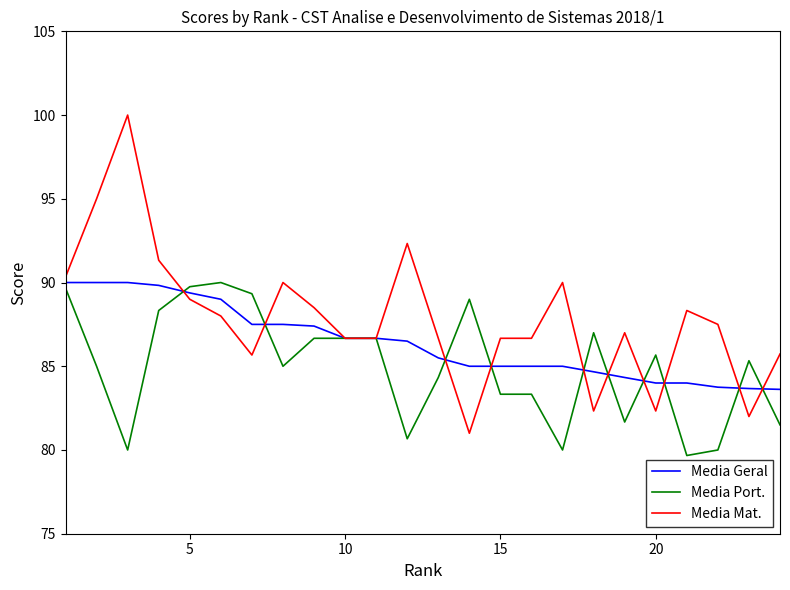

Which series has the largest range (max minus min)?

Media Mat.